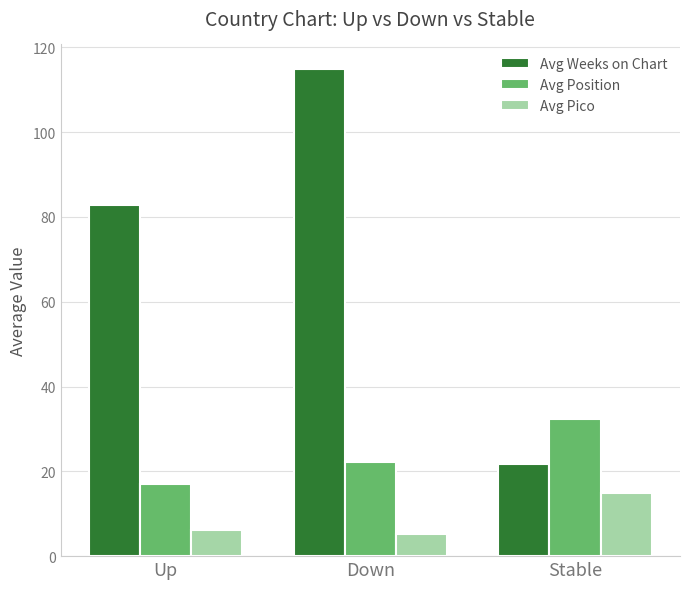

Which series has the largest range (max minus min)?

Avg Weeks on Chart